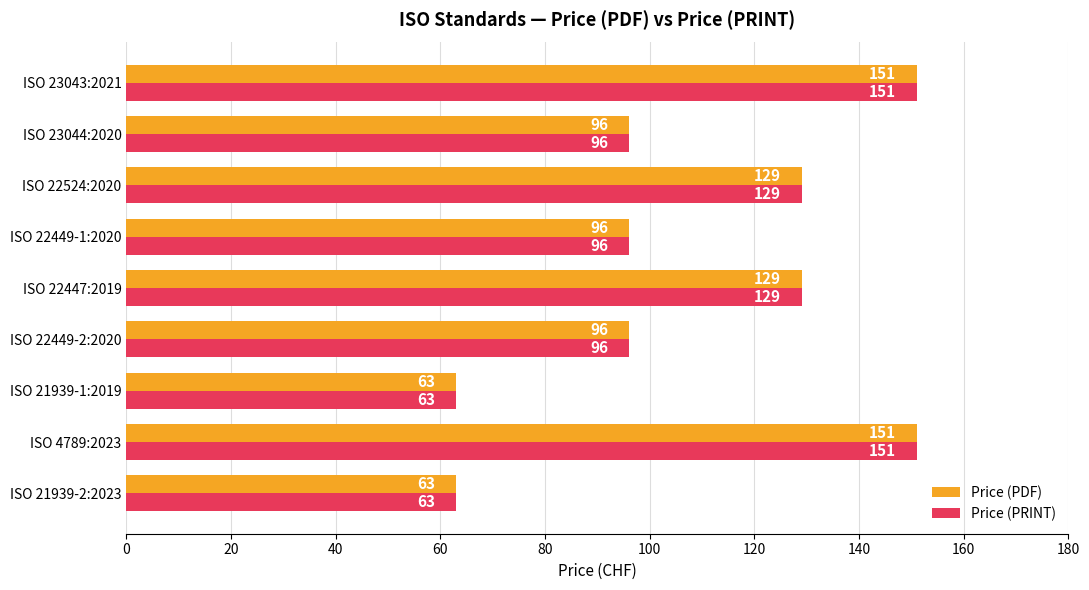

Read the Price (PRINT) value at ISO 21939-1:2019.

63